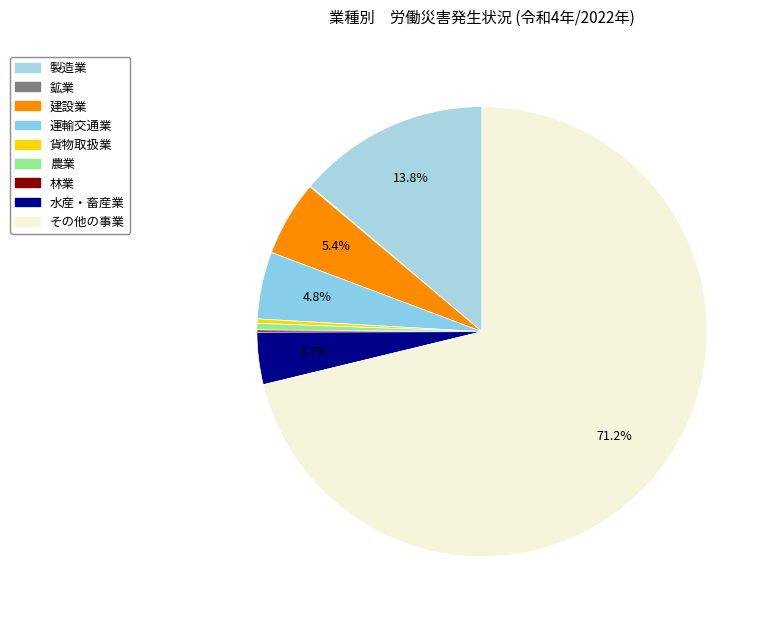

Is there any slice that represents more than half of the pie?

Yes